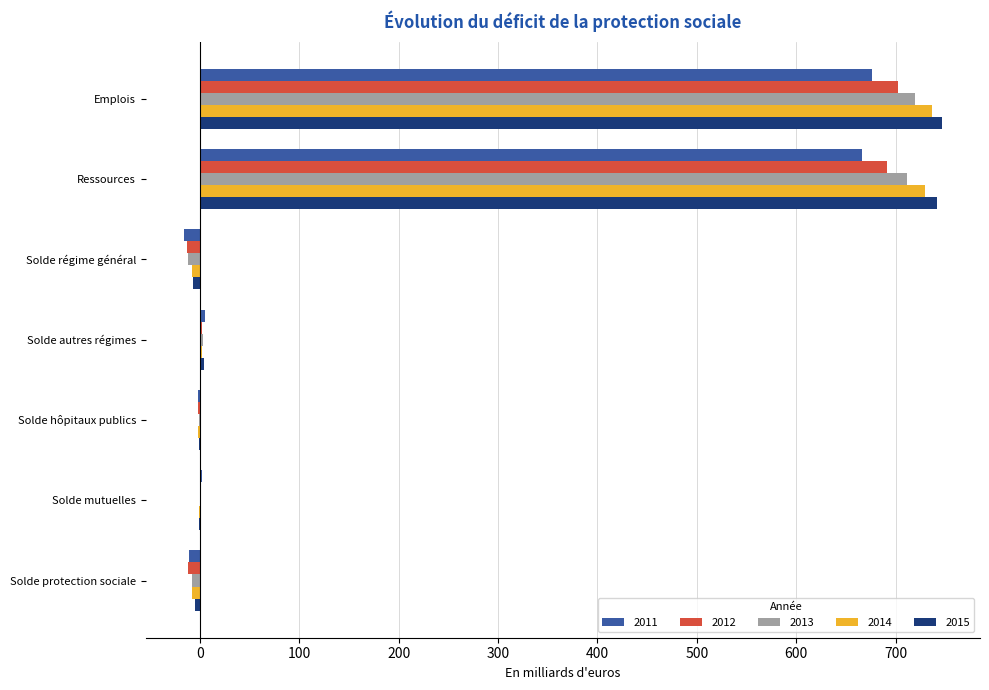

What is the sum of all 2014 values?

1450.4